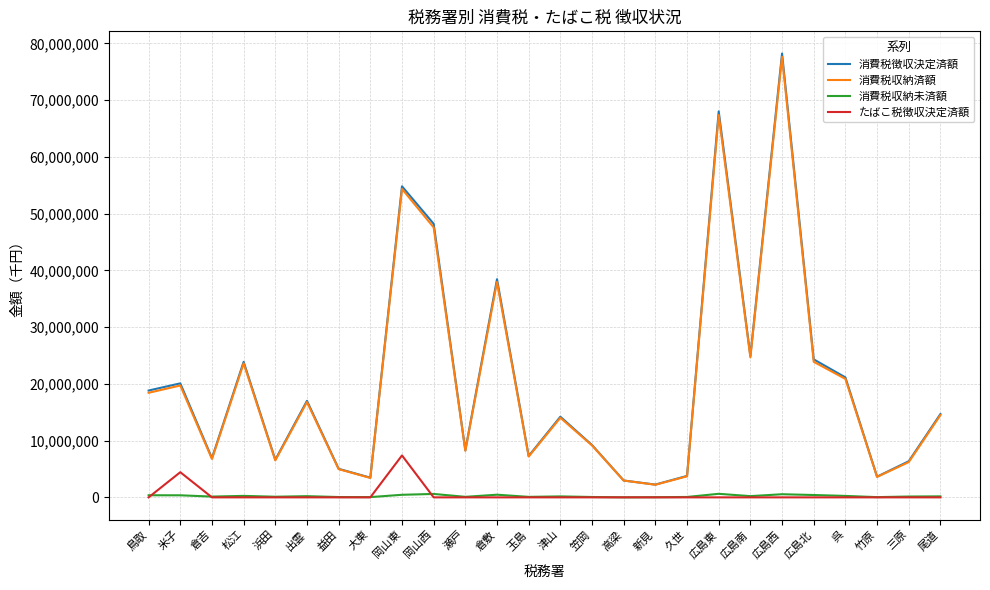

What is the highest value of the 消費税徴収決定済額 series?

78230944